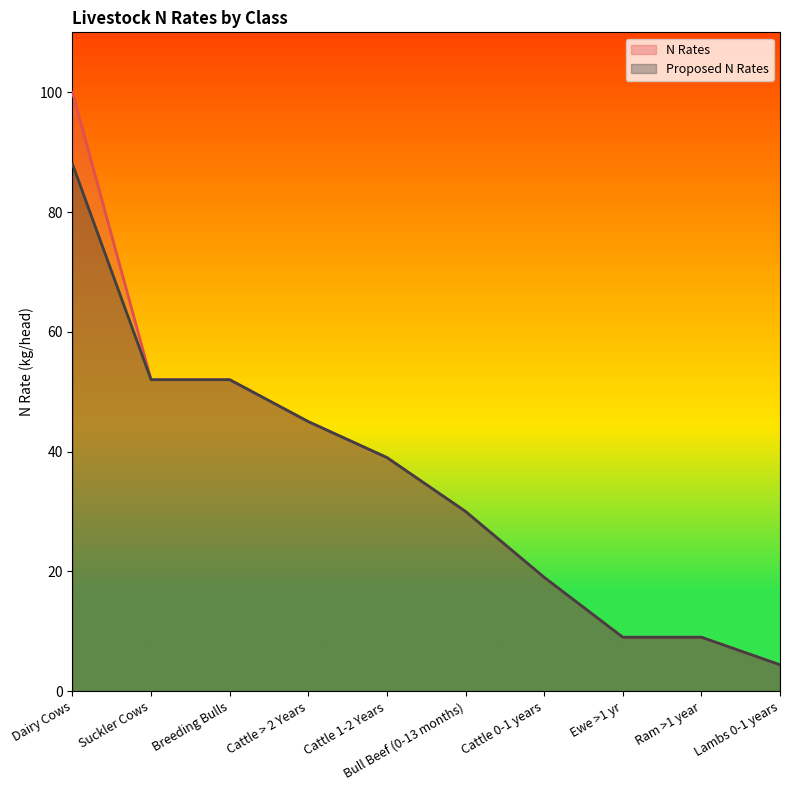

What is the difference between the maximum and minimum values in the Proposed N Rates series?

83.6